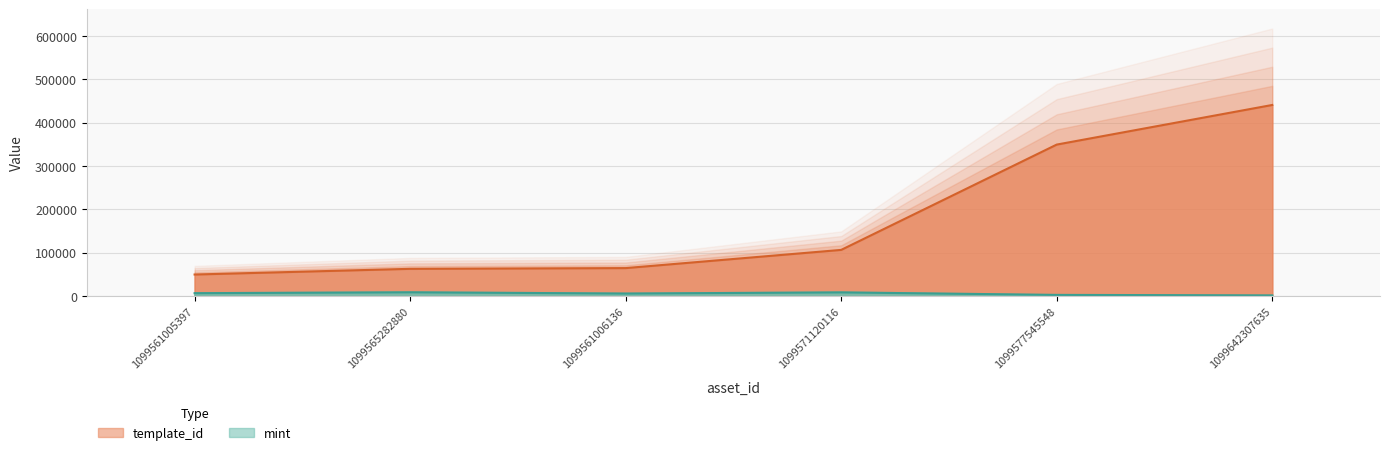

Is the value of template_id at 1099565282880 greater than the value of mint at 1099571120116?

Yes